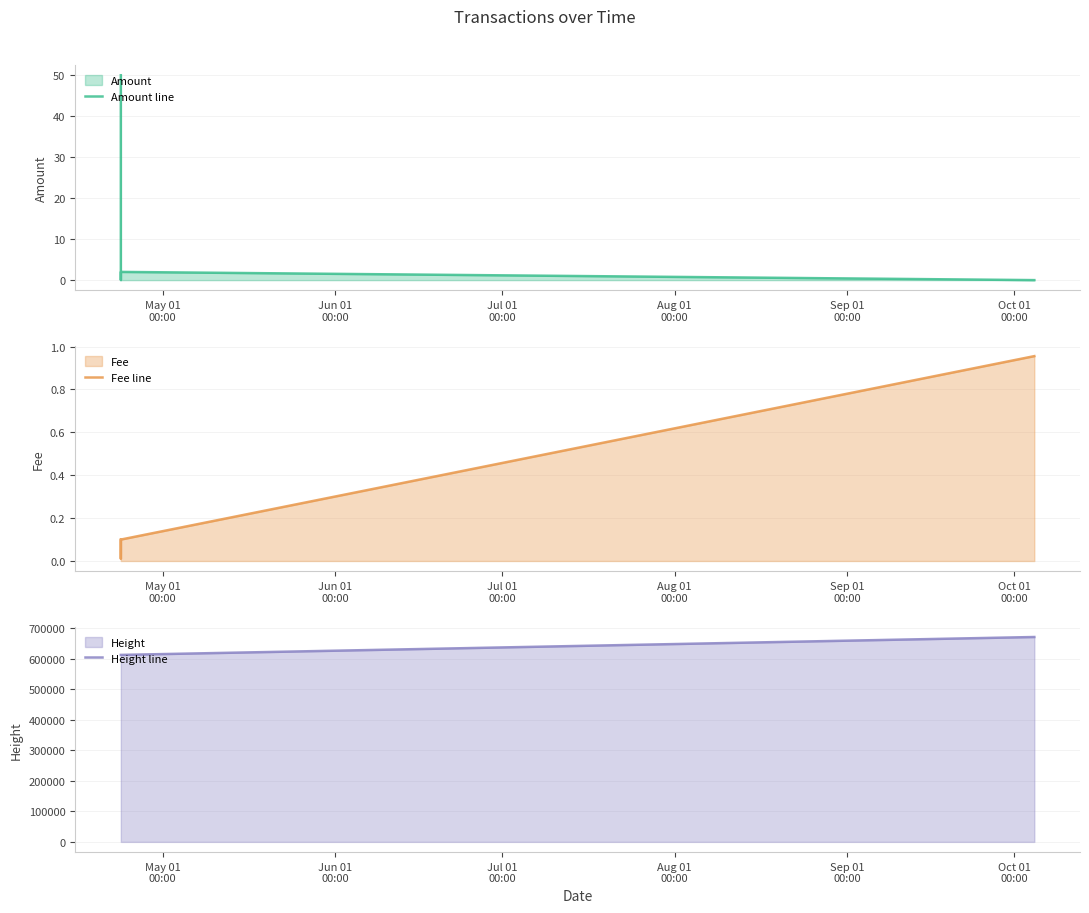

Reading left to right, list all the values displayed in this chart.

Amount line: 50.0	0.0	2.0	0.0
Fee line: 0.1	0.0	0.1	1.0
Height line: 613132.0	613133.0	613134.0	671802.0